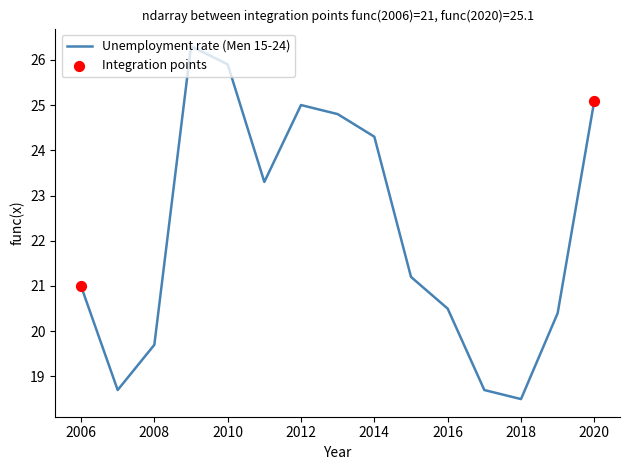

What is the greatest value displayed?

26.3